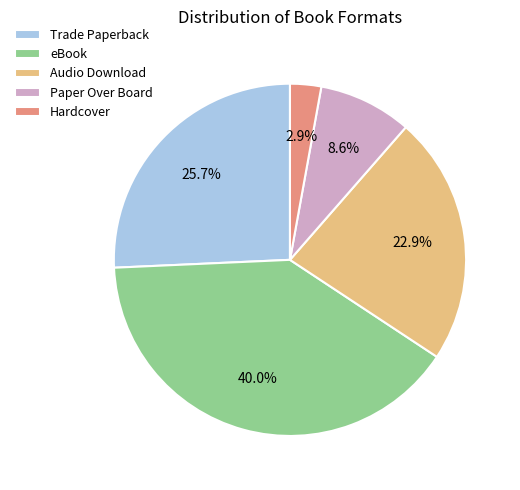

How much of the chart is everything except Paper Over Board?

91.4%